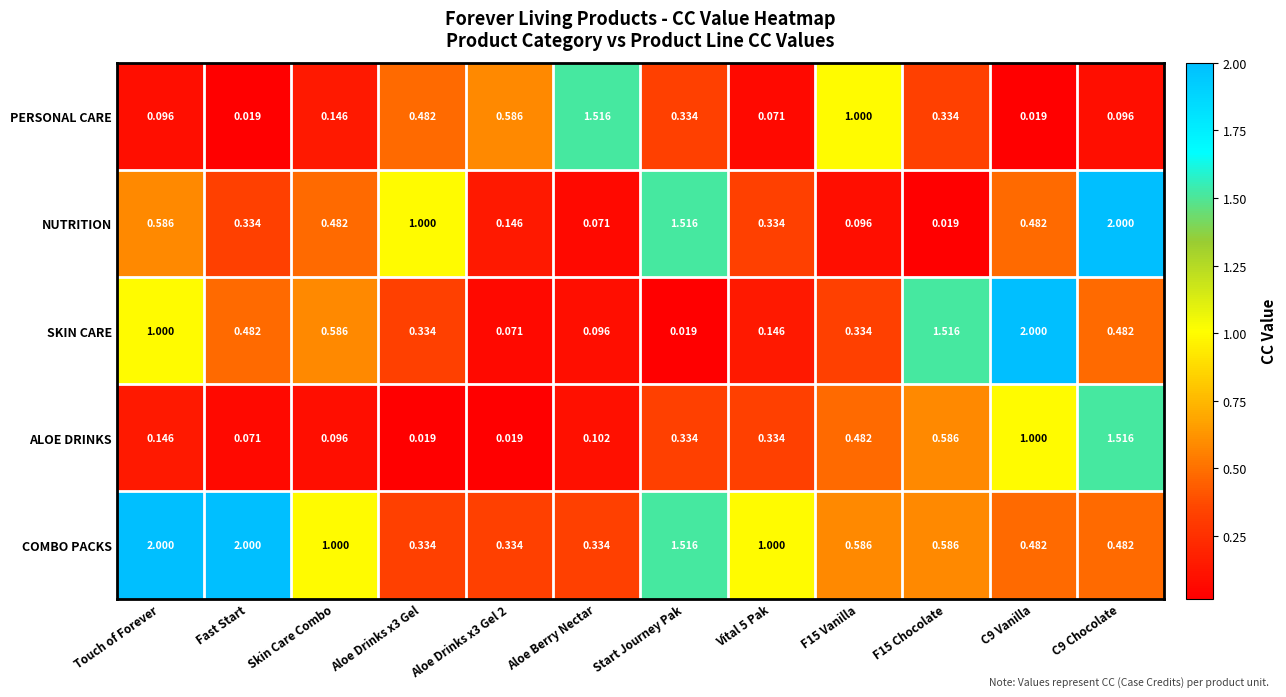

Which series has the largest total across all categories?

COMBO PACKS